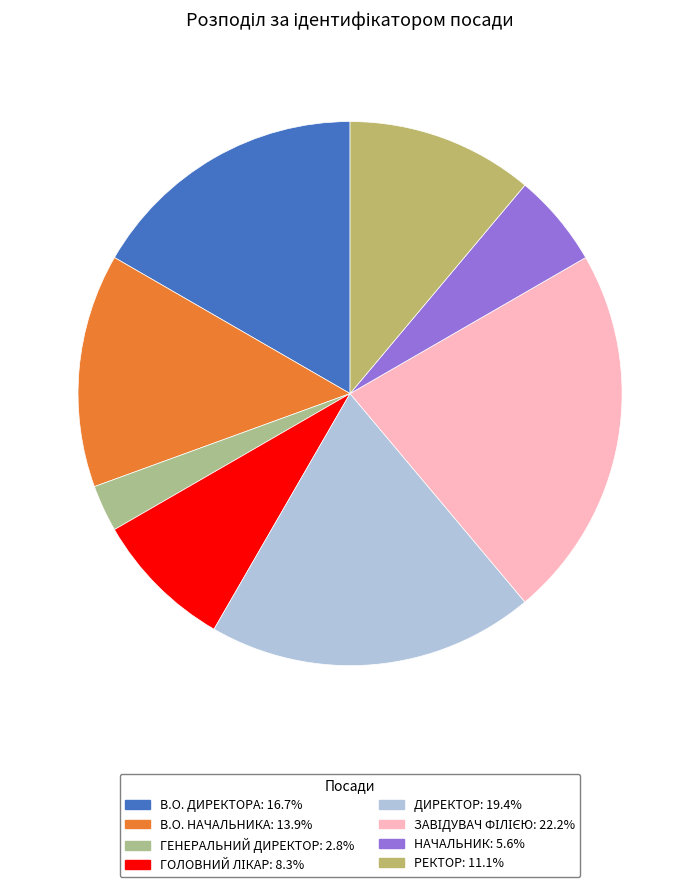

Is there a majority slice in this chart?

No